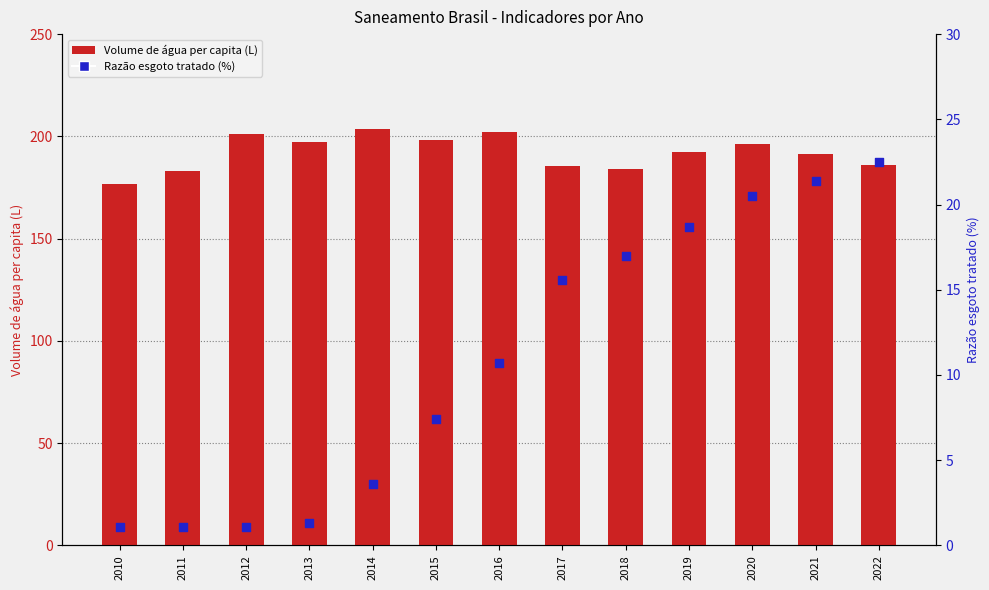

What are all the series names shown in the legend?

Volume de agua per capita (L), Razao esgoto tratado (%)